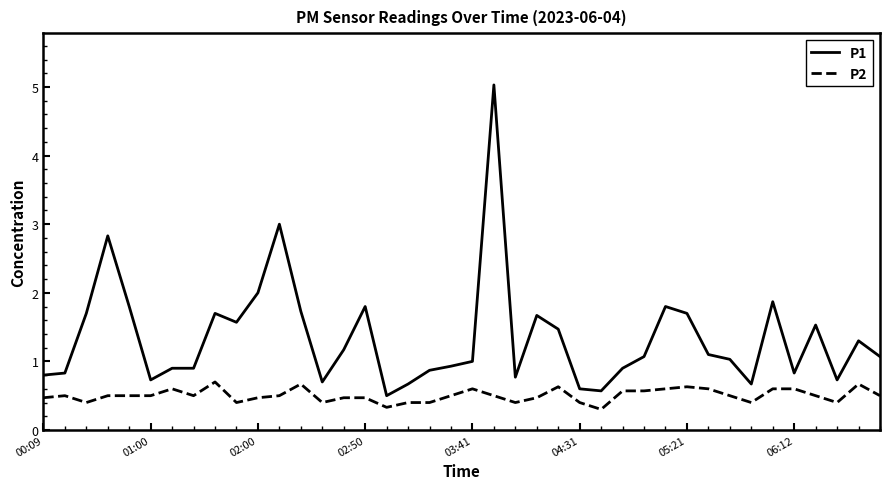

Which series has the largest total across all categories?

P1